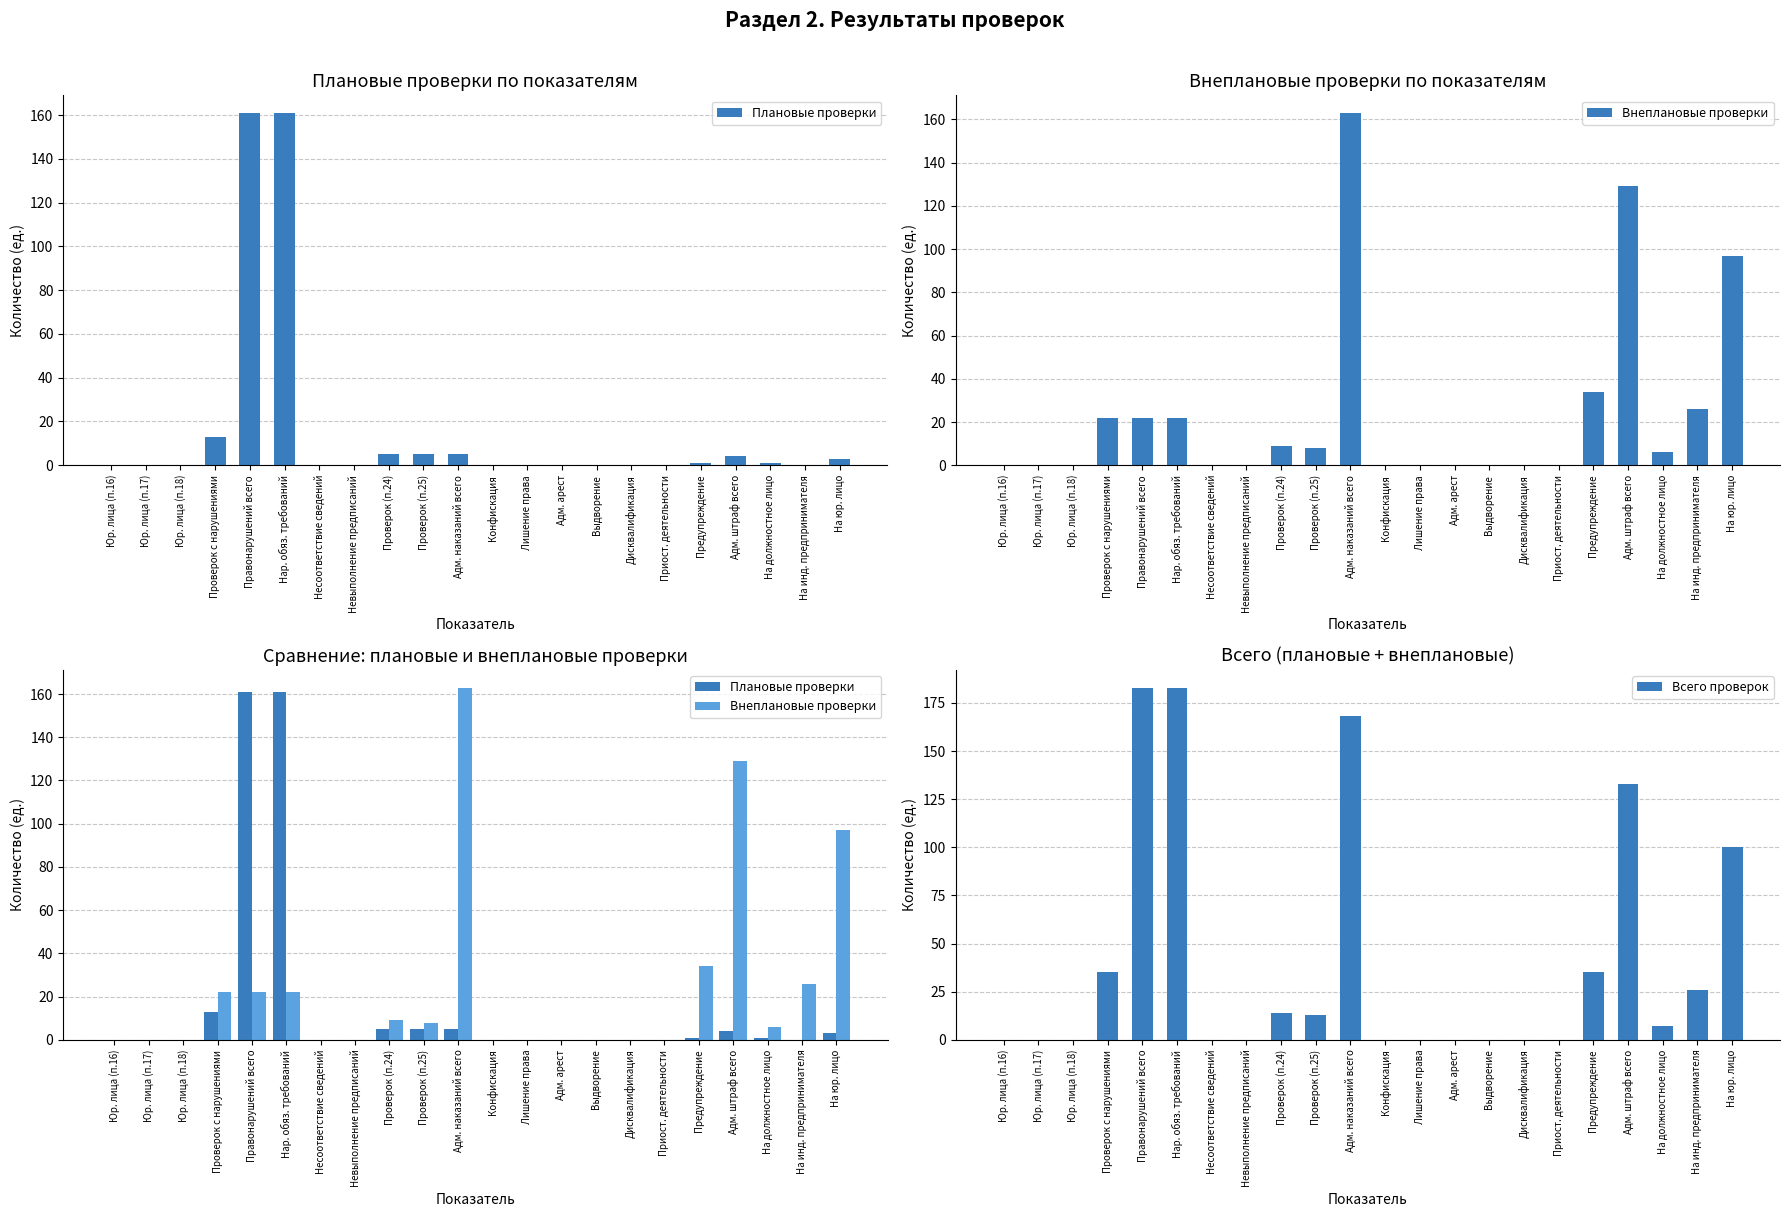

What position from the right is Невыполнение предписаний?

15